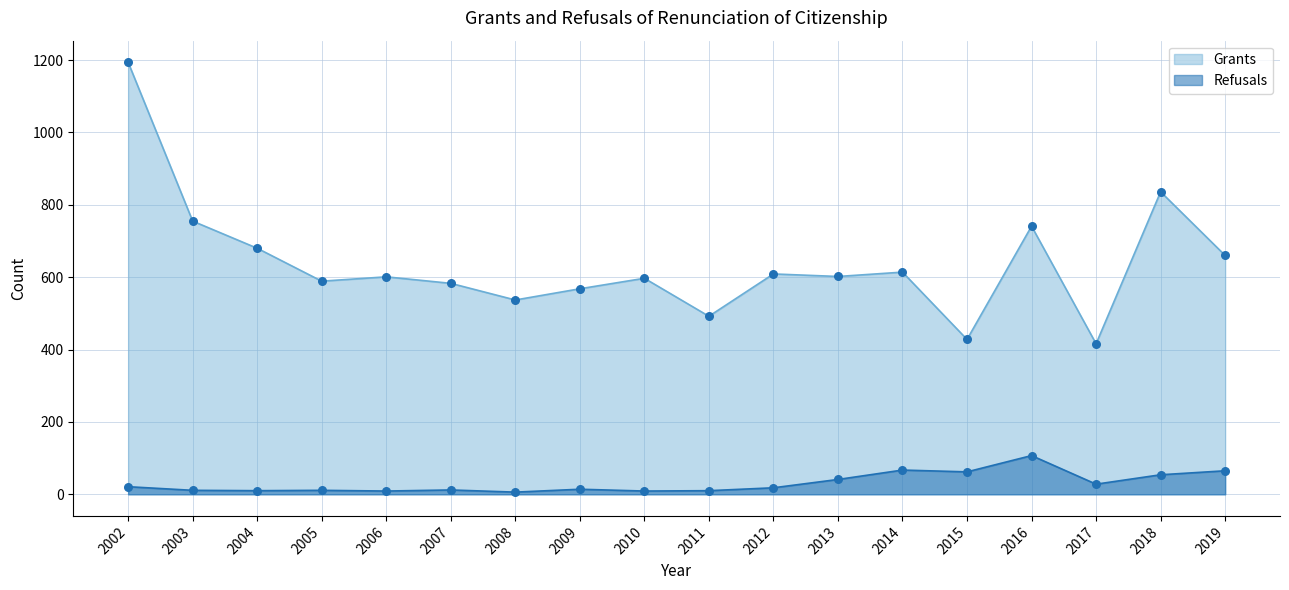

Which series has the largest total across all categories?

Grants